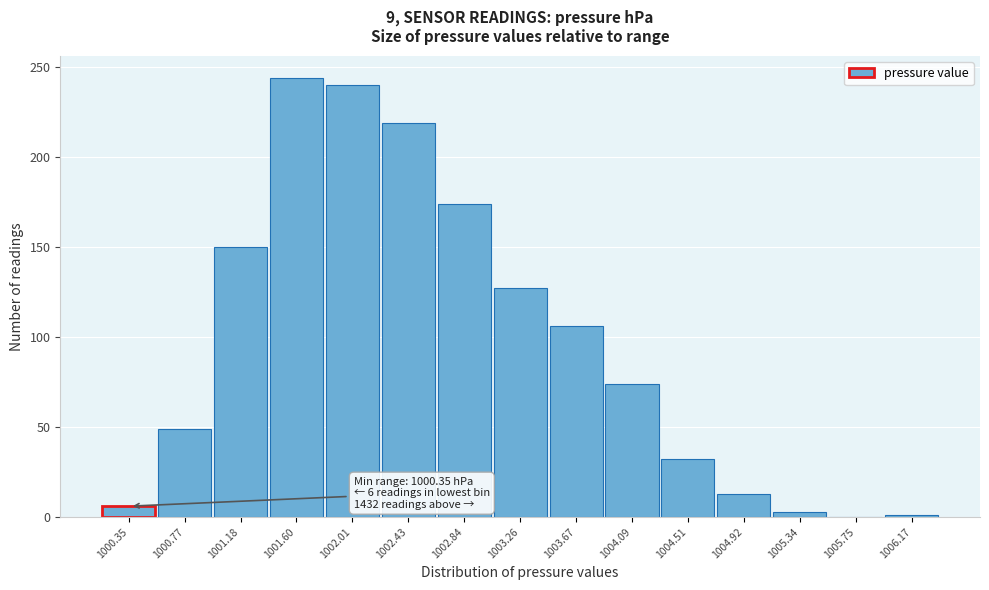

What is the sum of the values at 1003.26 and 1004.09?

201